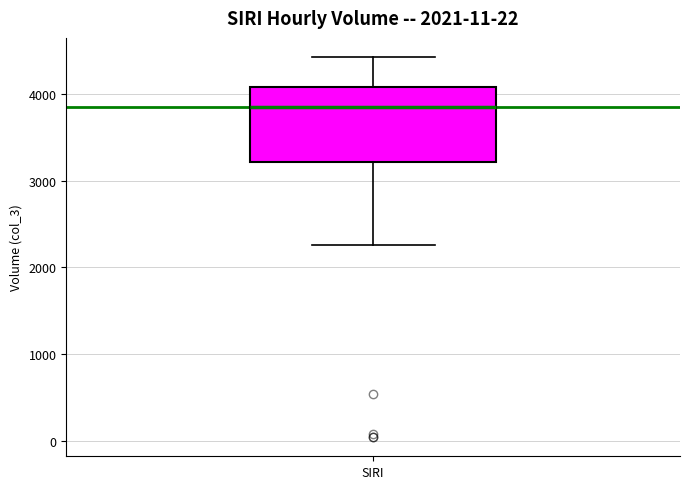

Where does the lower whisker of the box for SIRI end on the y-axis? The values are not printed on the chart, so give them approximately, as read against the axis.

2300